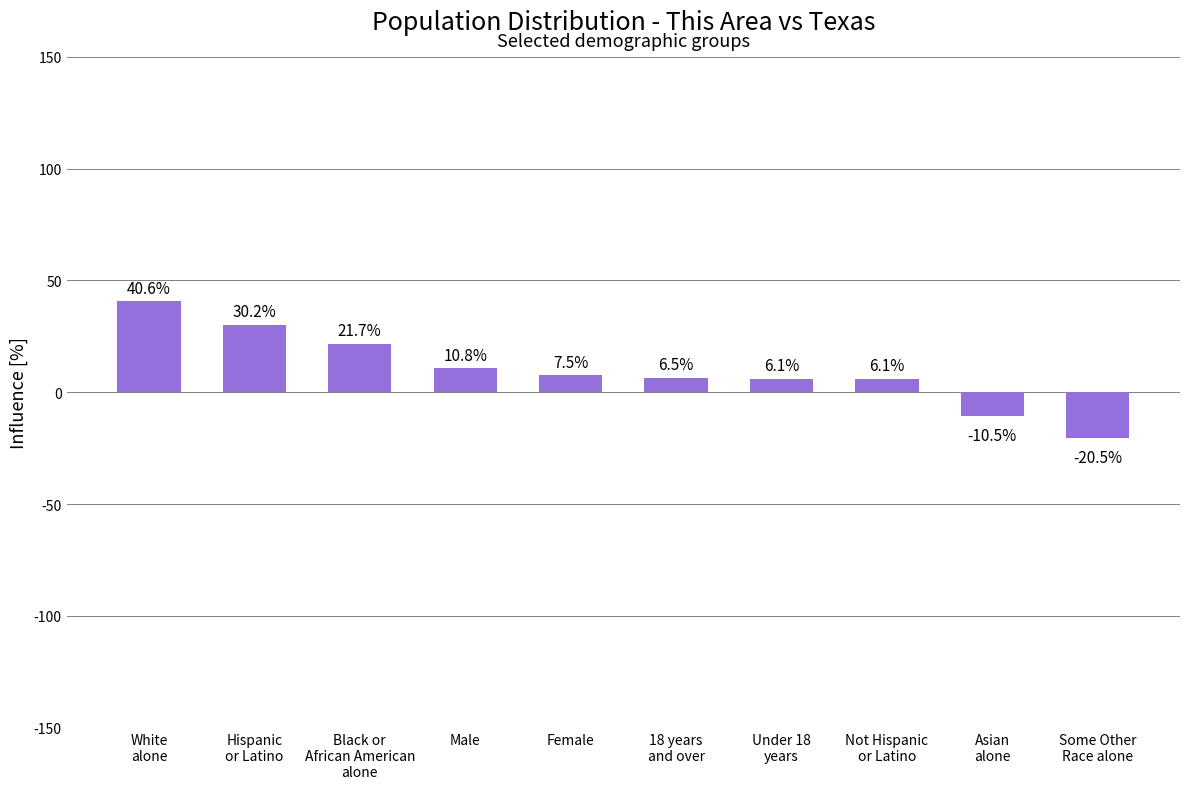

What is the difference between the second highest and second lowest values?

40.7